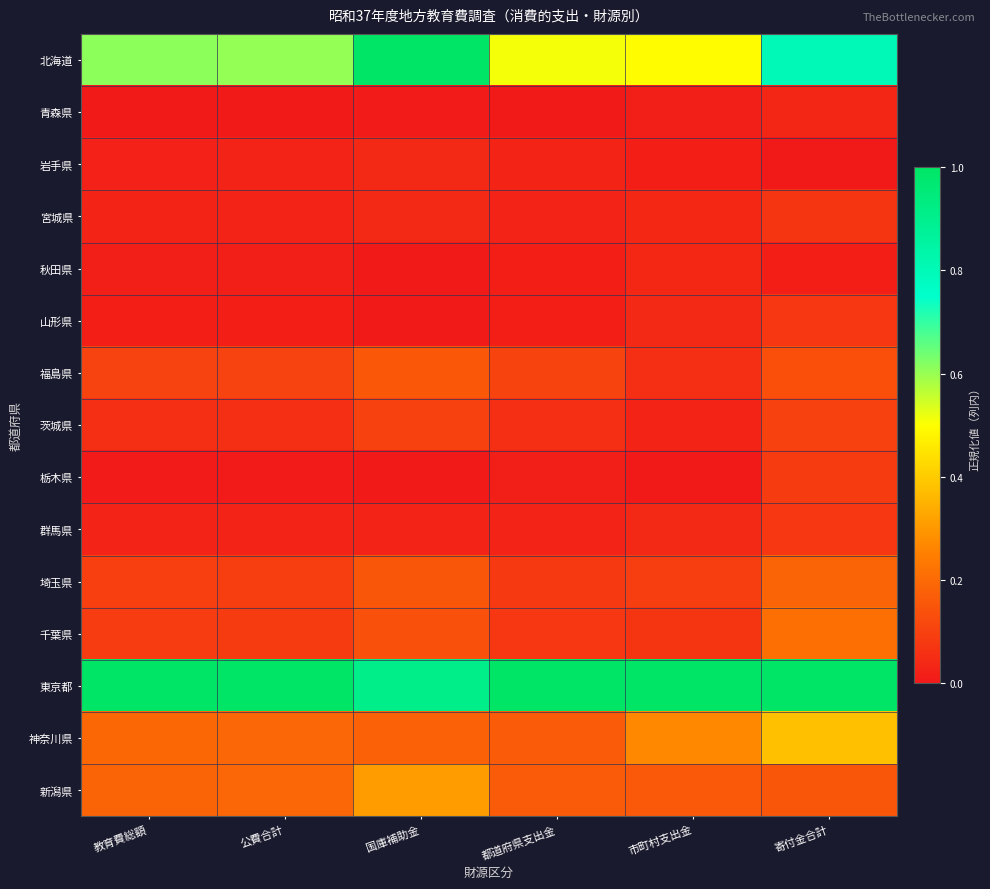

How many data points does each series have?

6